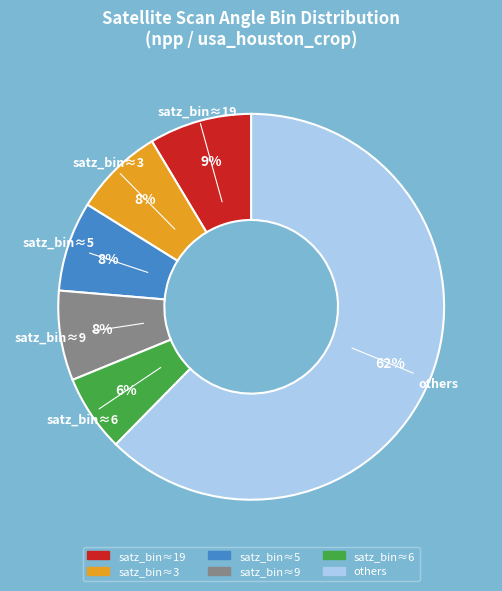

Is there any slice that represents more than half of the pie?

Yes